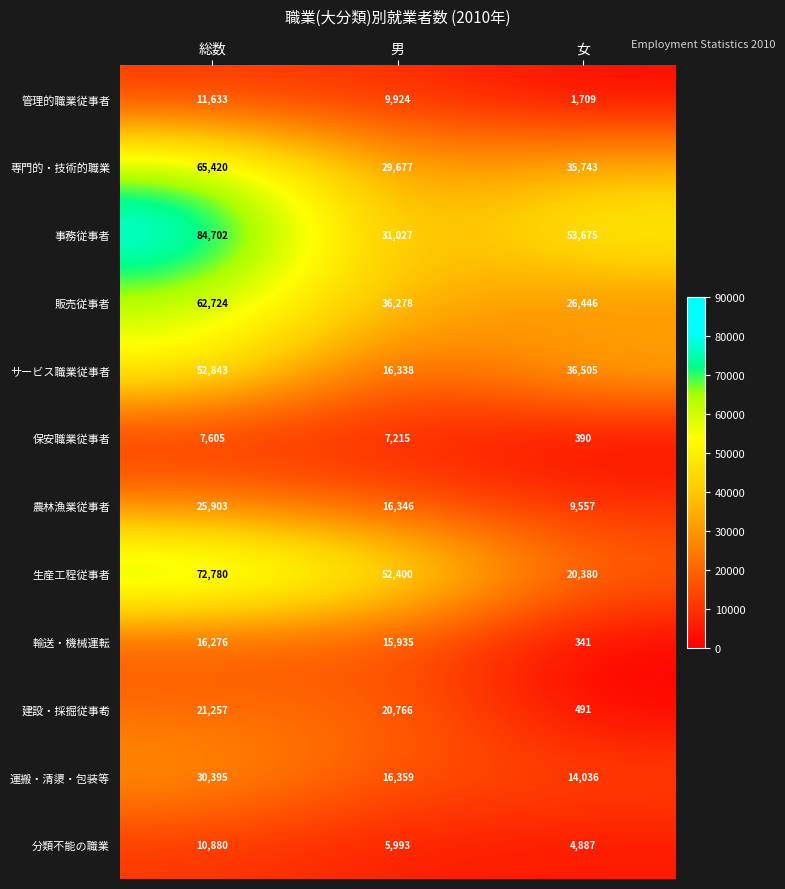

What value does the 管理的職業従事者 series have at 女, to the nearest 10?

1710